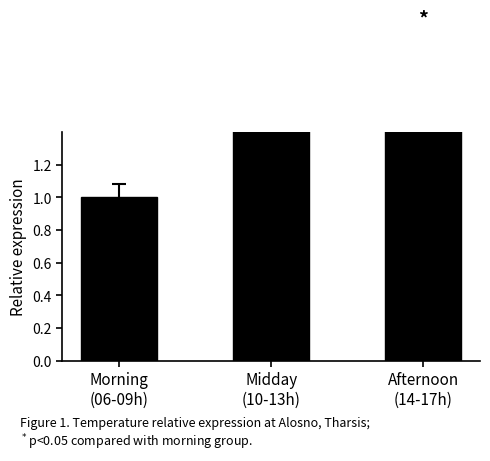

How many values exceed 1?

2